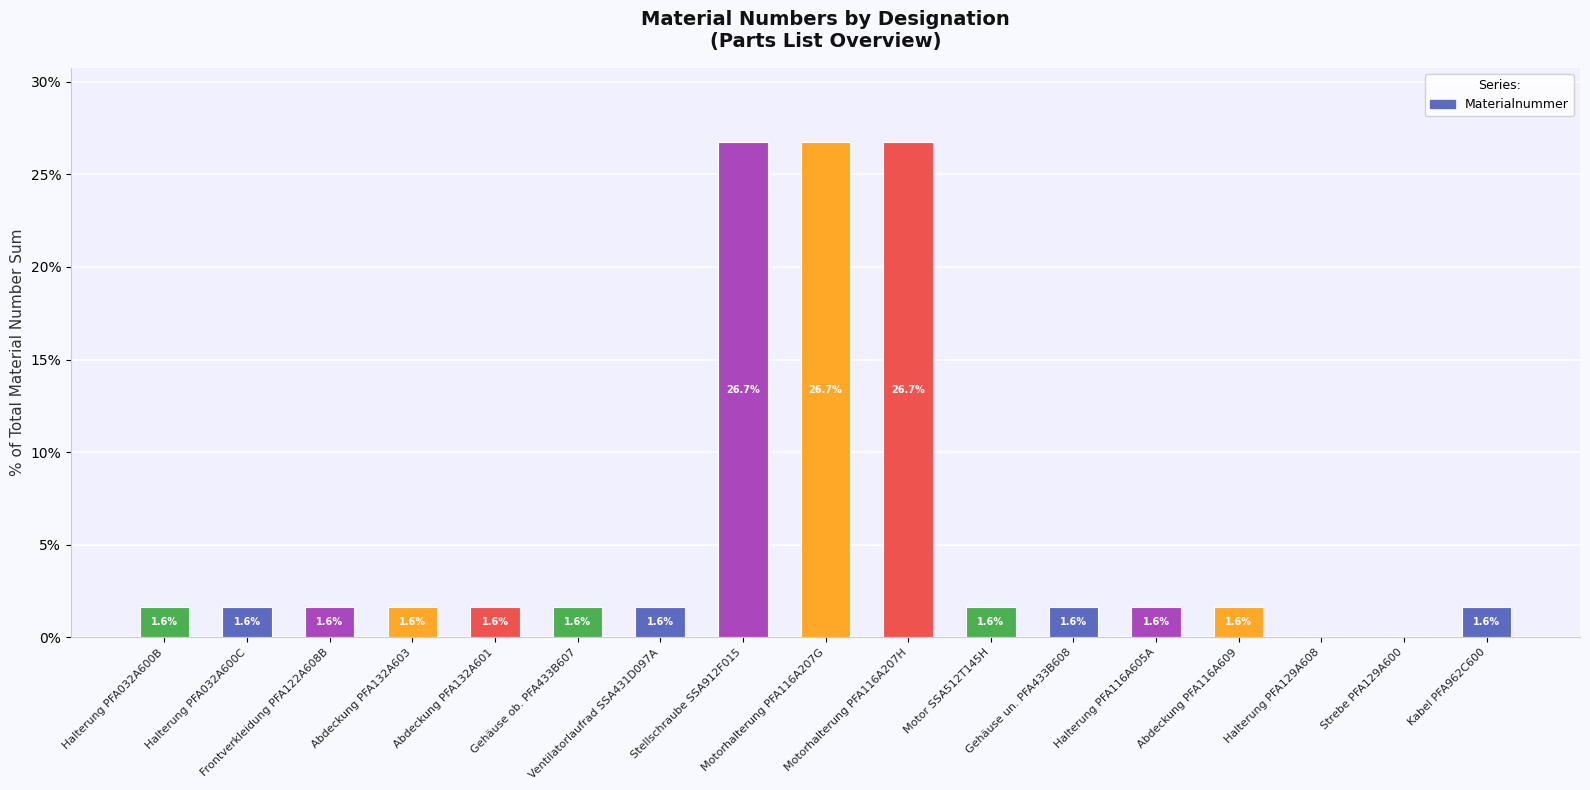

What is the maximum value shown in the chart?

26.7